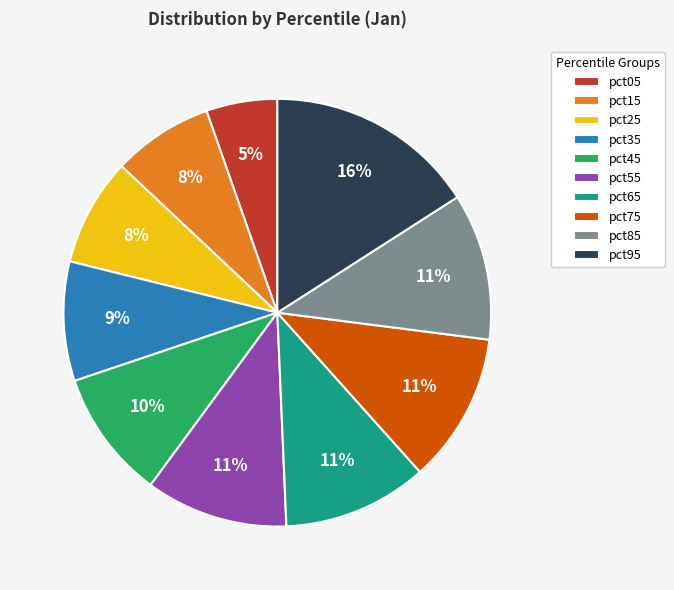

To the nearest percent, what portion does pct05 represent?

5%